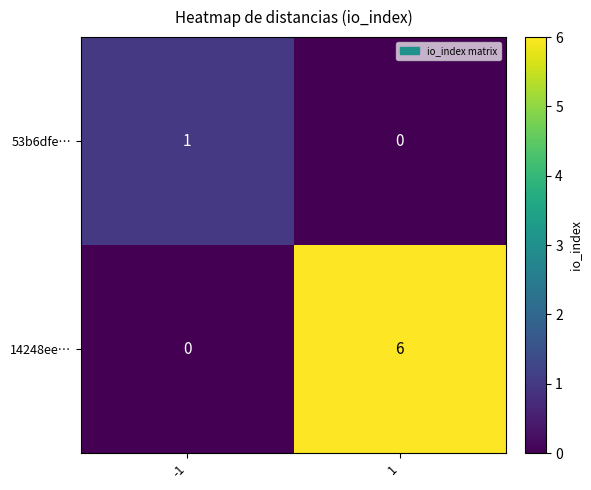

Rank the series by their maximum value, from highest to lowest.

14248ee…, 53b6dfe…